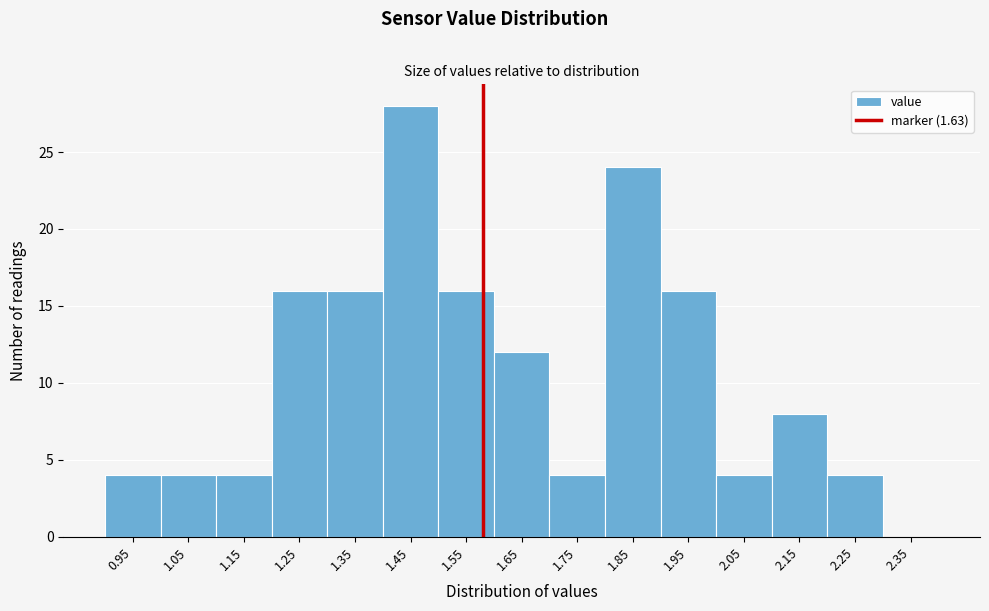

Reading left to right, extract all data points from this chart.

0.95=4	1.05=4	1.15=4	1.25=16	1.35=16	1.45=28	1.55=16	1.65=12	1.75=4	1.85=24	1.95=16	2.05=4	2.15=8	2.25=4	2.35=0